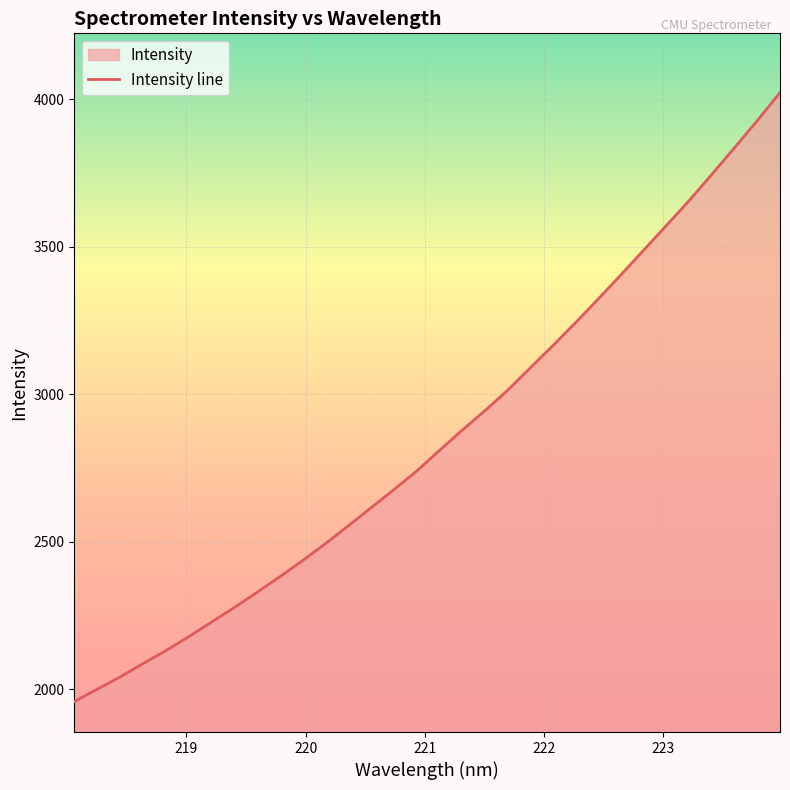

What is the minimum value shown in the chart?

1958.9